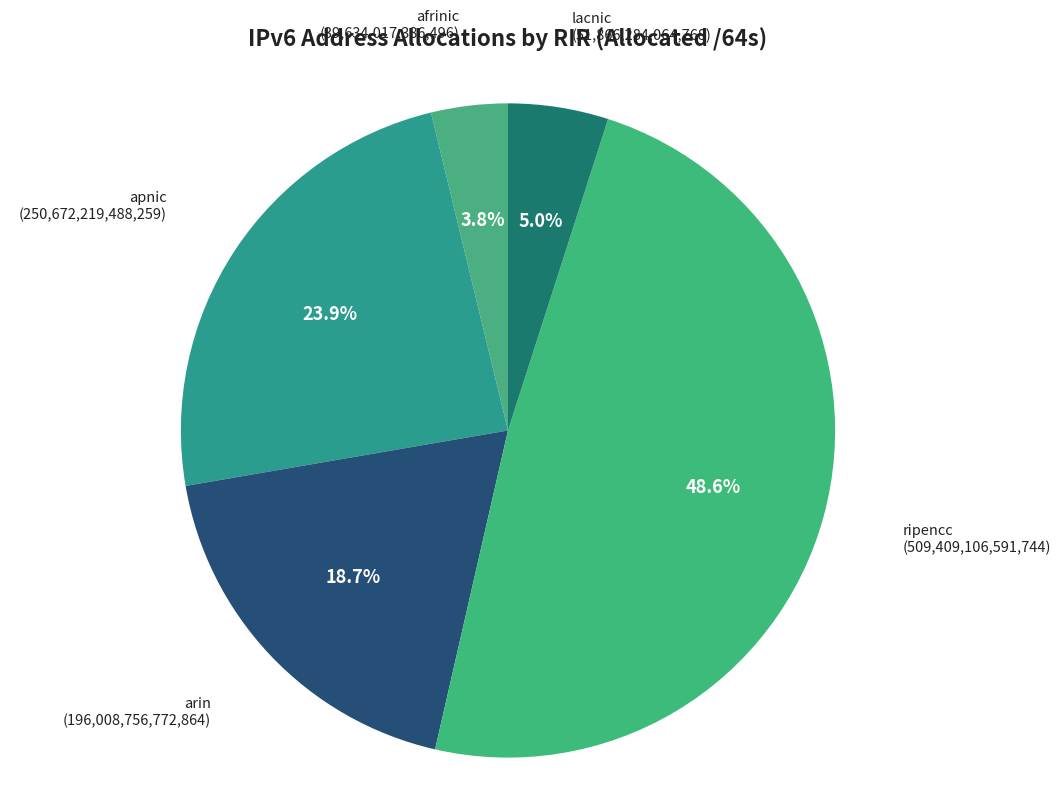

Is it true that lacnic is 5% of the pie?

True